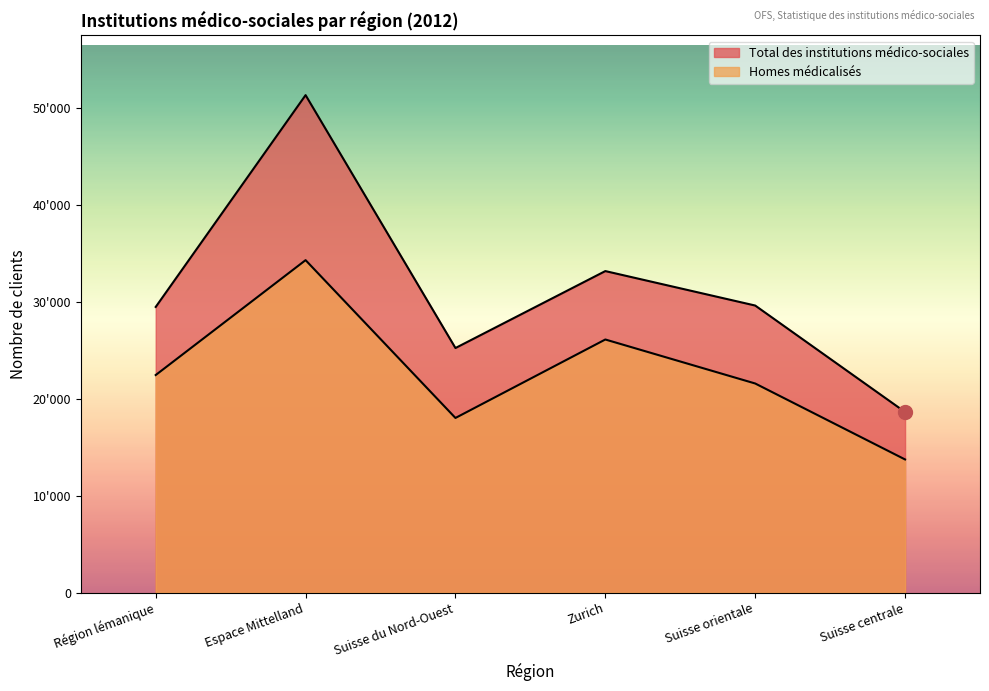

At Suisse du Nord-Ouest, list the series in order from smallest to largest.

Homes médicalisés, Total des institutions médico-sociales